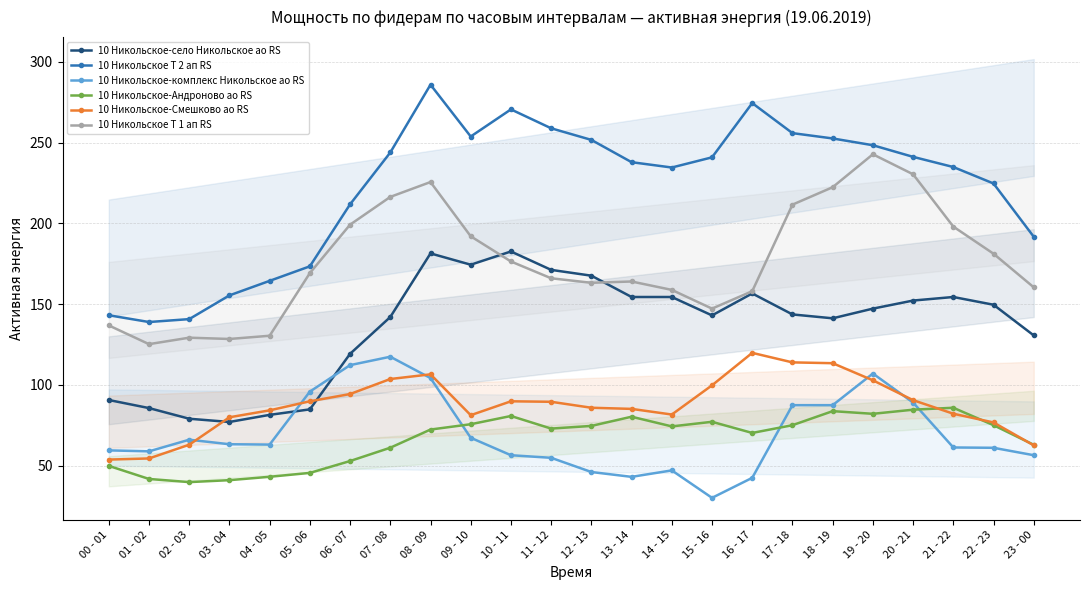

In 10 Никольское Т 1 ап RS, how many points are higher than both neighbors (excluding endpoints)?

4